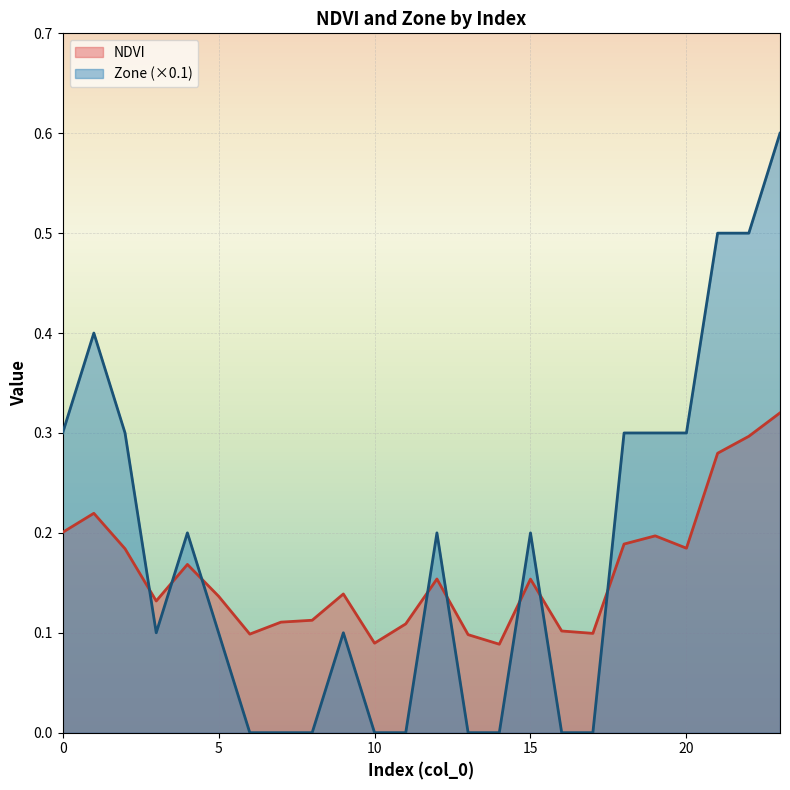

What is the sum of the NDVI values at 13 and 16?

0.2